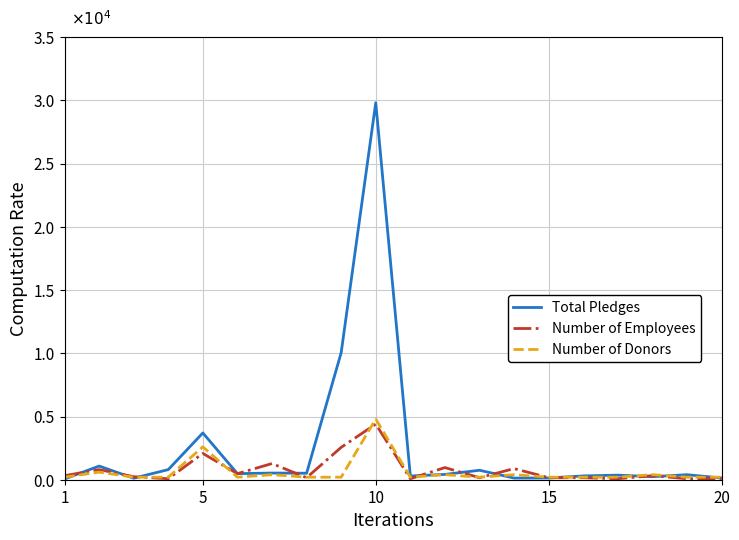

True or false: Number of Employees and Number of Donors intersect in this chart.

True